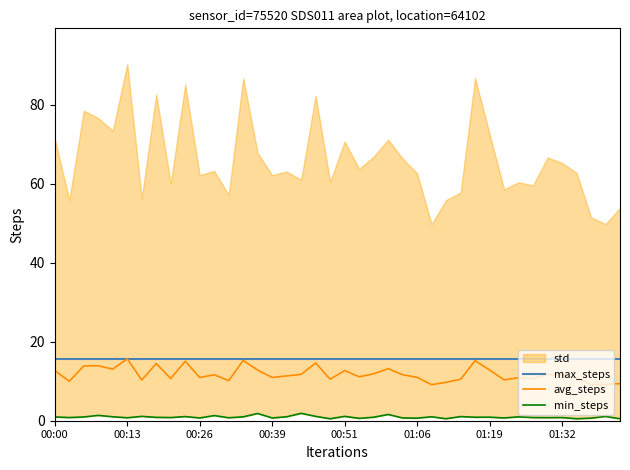

What is the maximum value for max_steps?

15.7